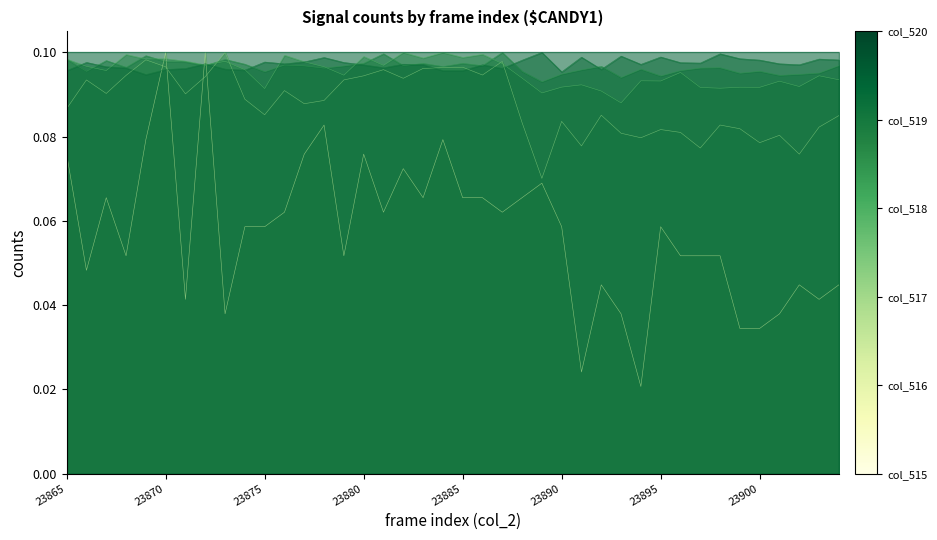

Where is col_516 nearest to the value 0?

23889